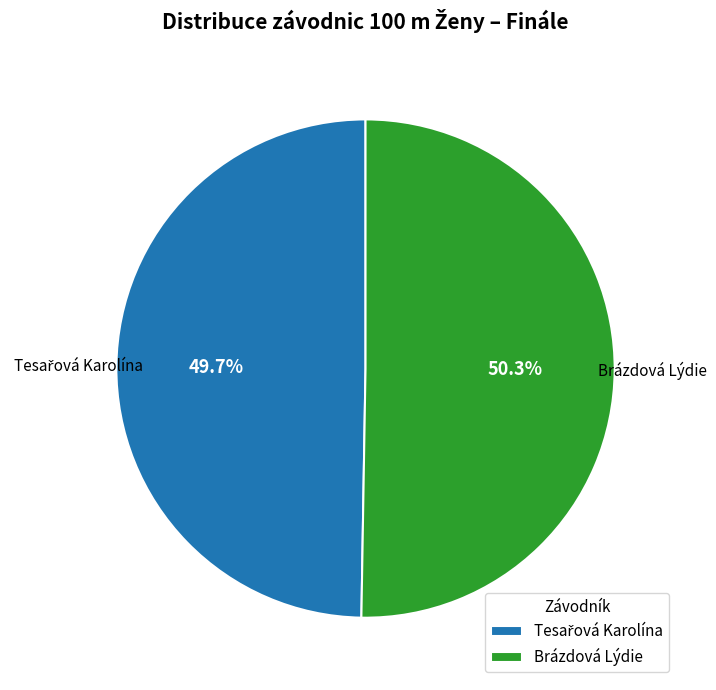

Which slice is the largest?

Brázdová Lýdie